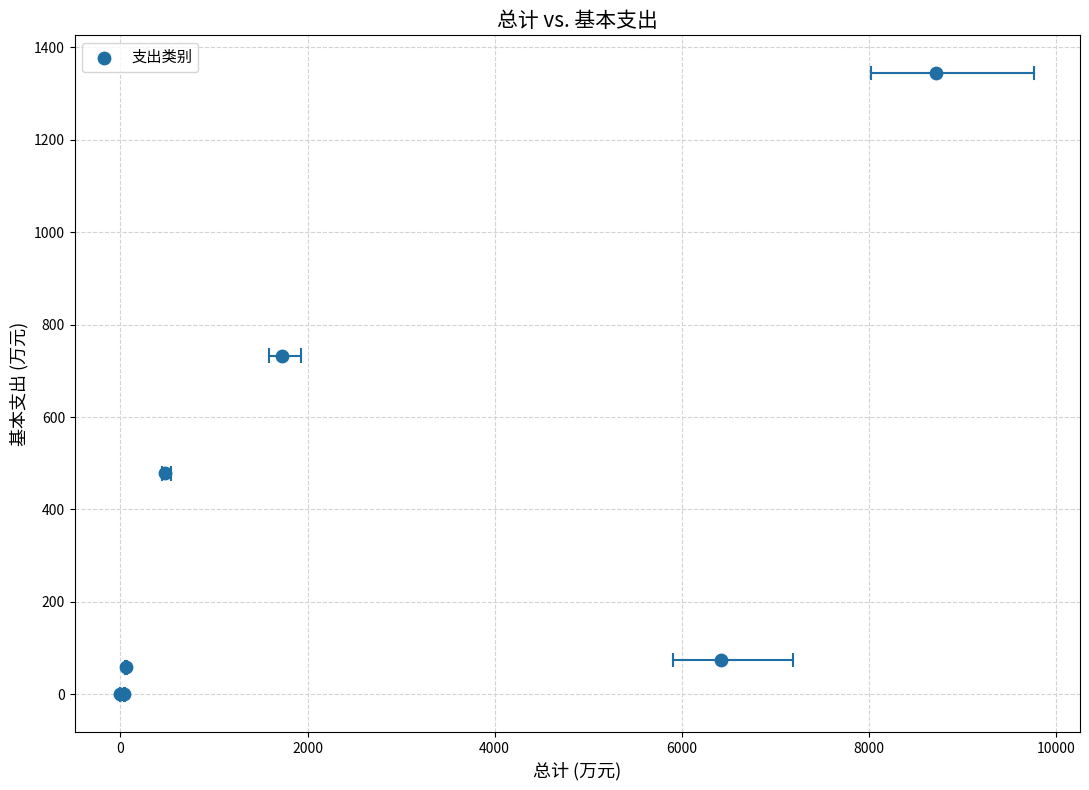

What Y value in the scatter plot is closest to 671?

733.0